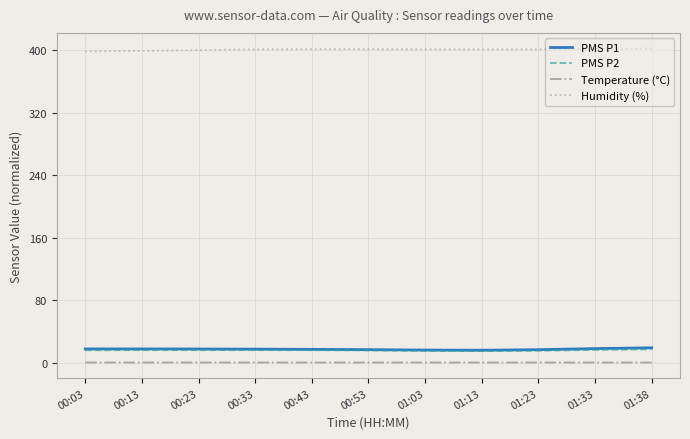

What is the highest value of the Humidity (%) series?

401.7